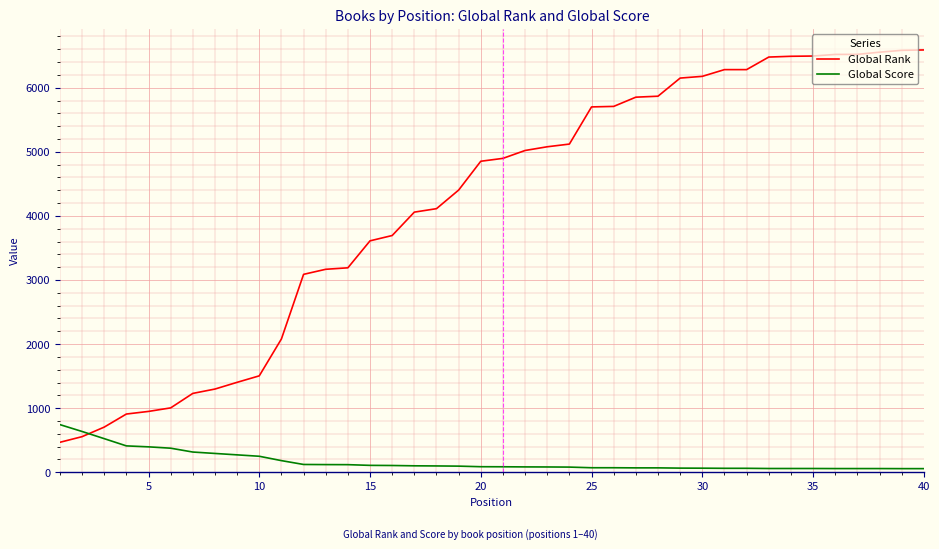

What are all the series names shown in the legend?

Global Rank, Global Score